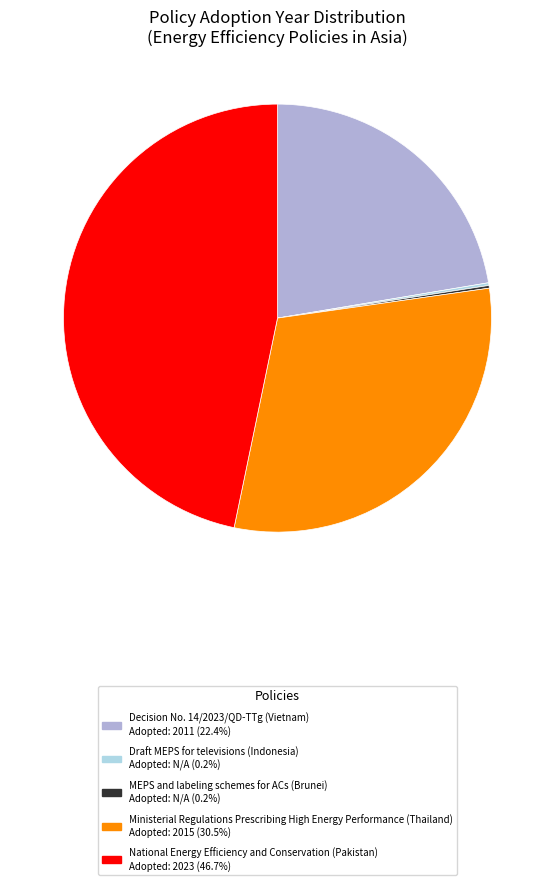

Does any single category account for the majority?

No